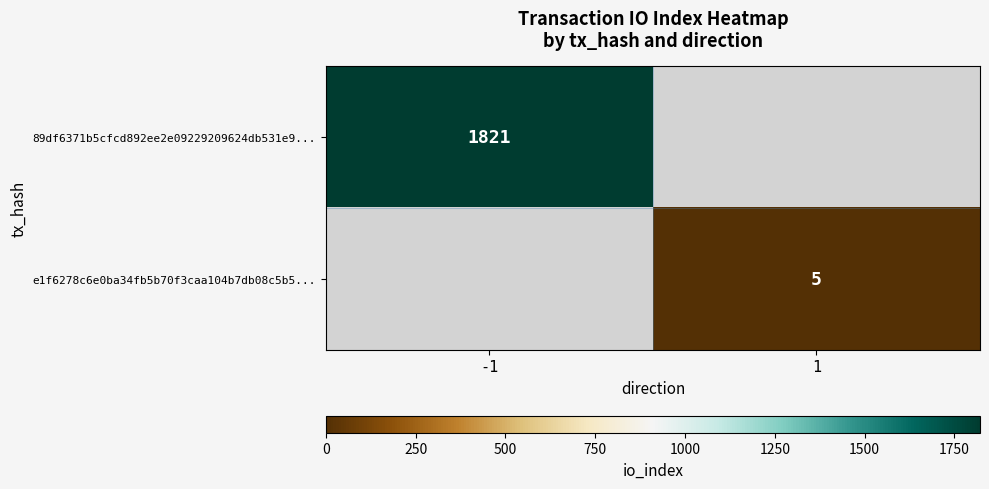

Is the value of e1f6278c6e0ba34fb5b70f3caa104b7db08c5b5... at 1 greater than the value of 89df6371b5cfcd892ee2e09229209624db531e9... at -1?

No